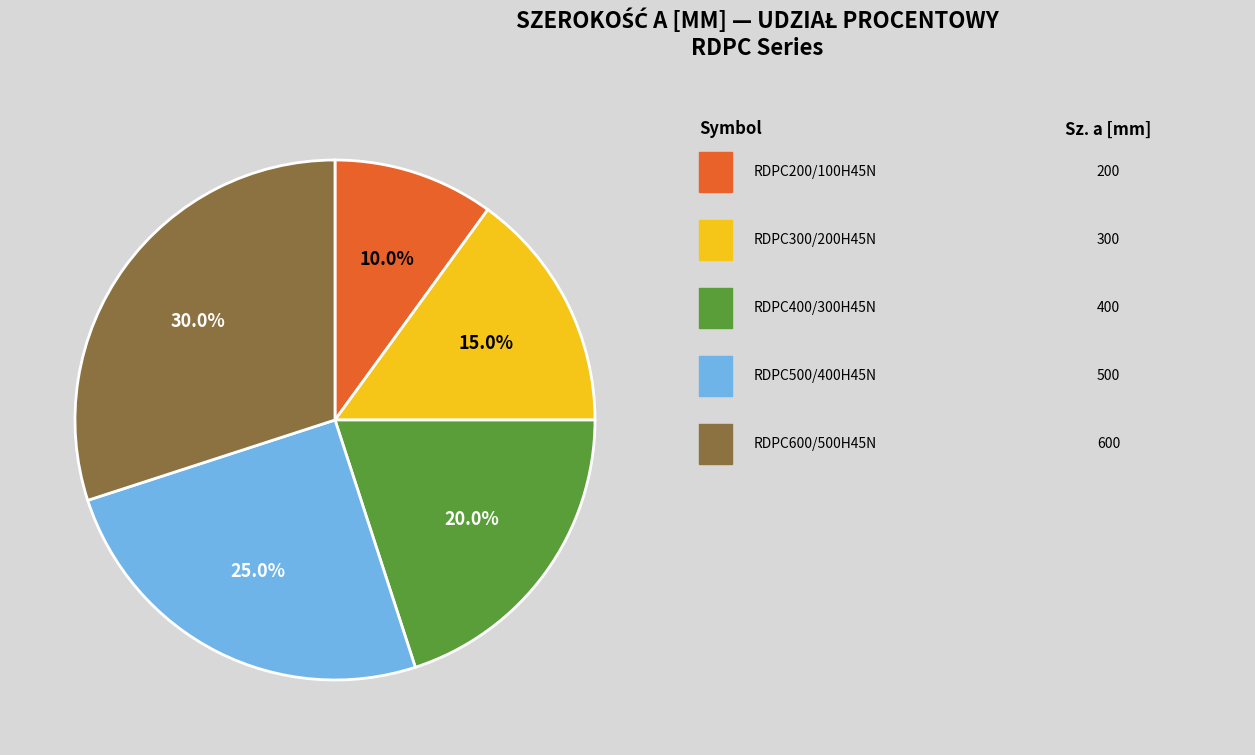

How many segments does this pie chart have?

5